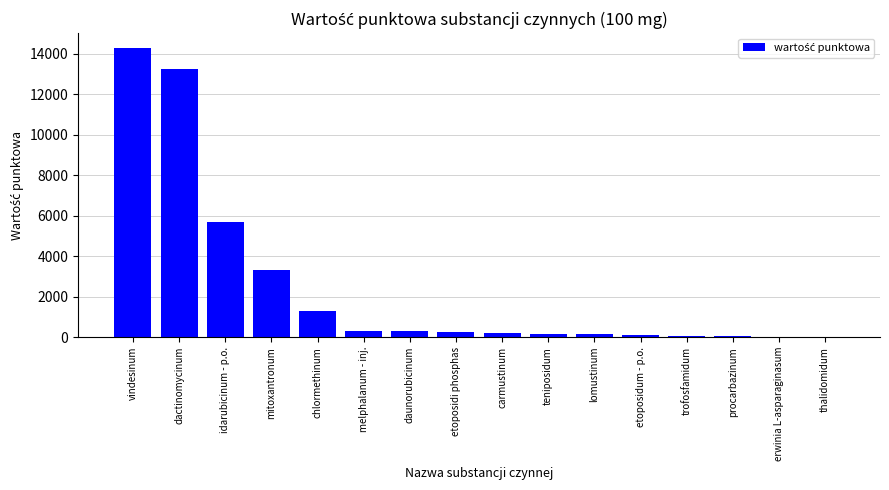

What value does the data have at thalidomidum?

8.0